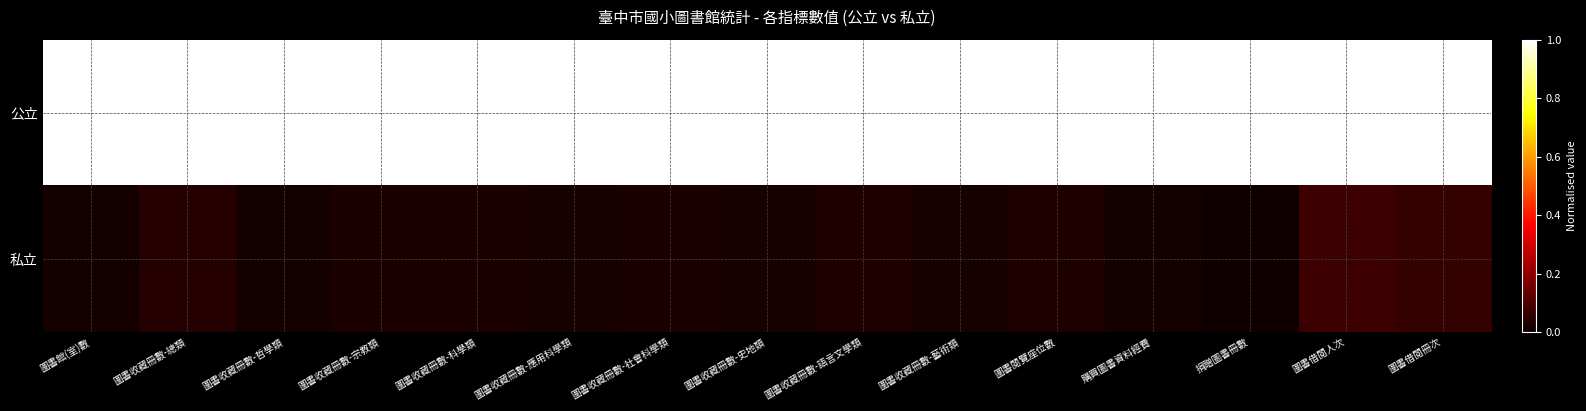

Which series has the largest range (max minus min)?

私立